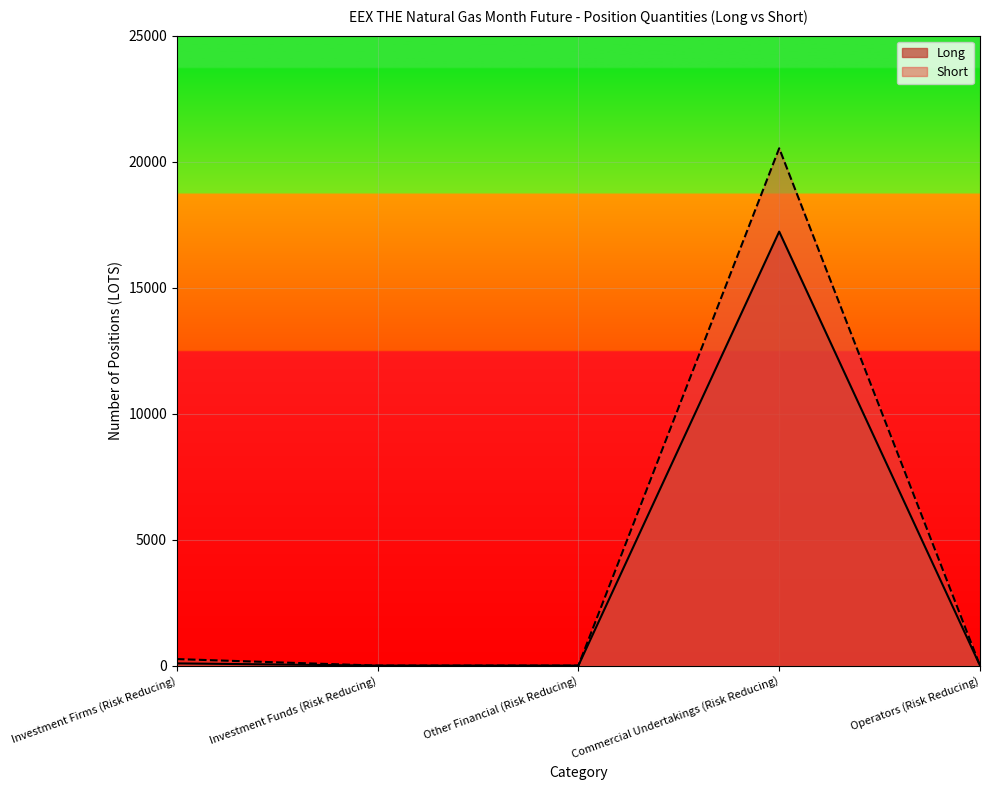

Reading left to right, what are all the values shown in this chart?

Long: 88	0	0	17223	0
Short: 259	0	0	20530	0